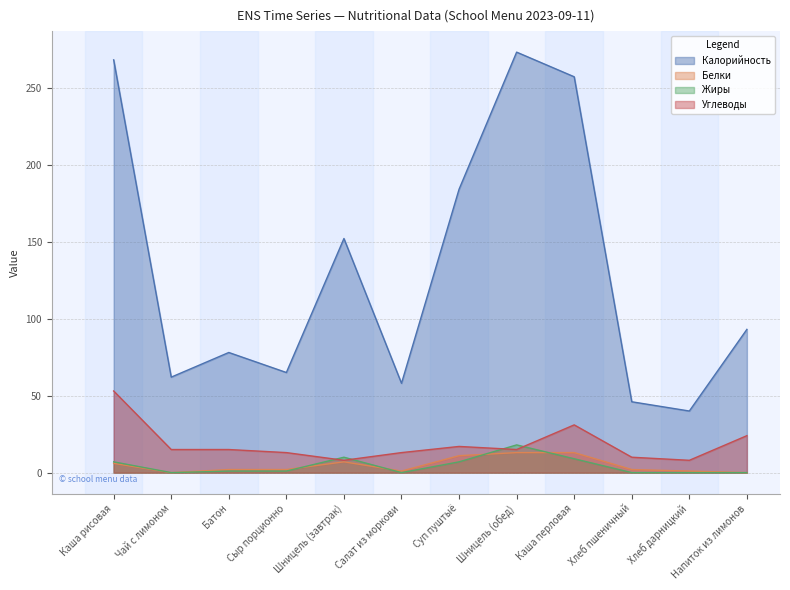

True or false: Калорийность has more than 2 points higher than both neighbors.

True